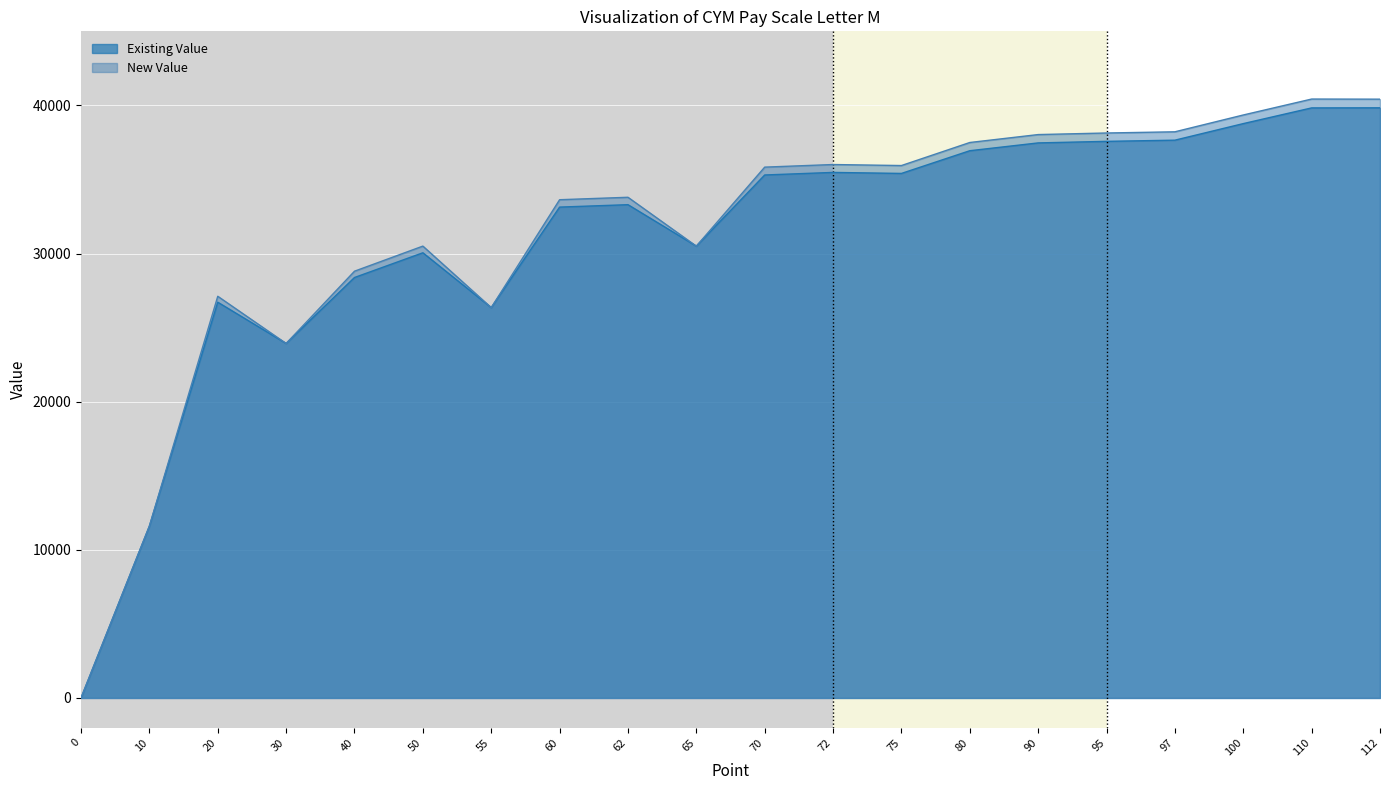

Count the number of categories in the chart.

20